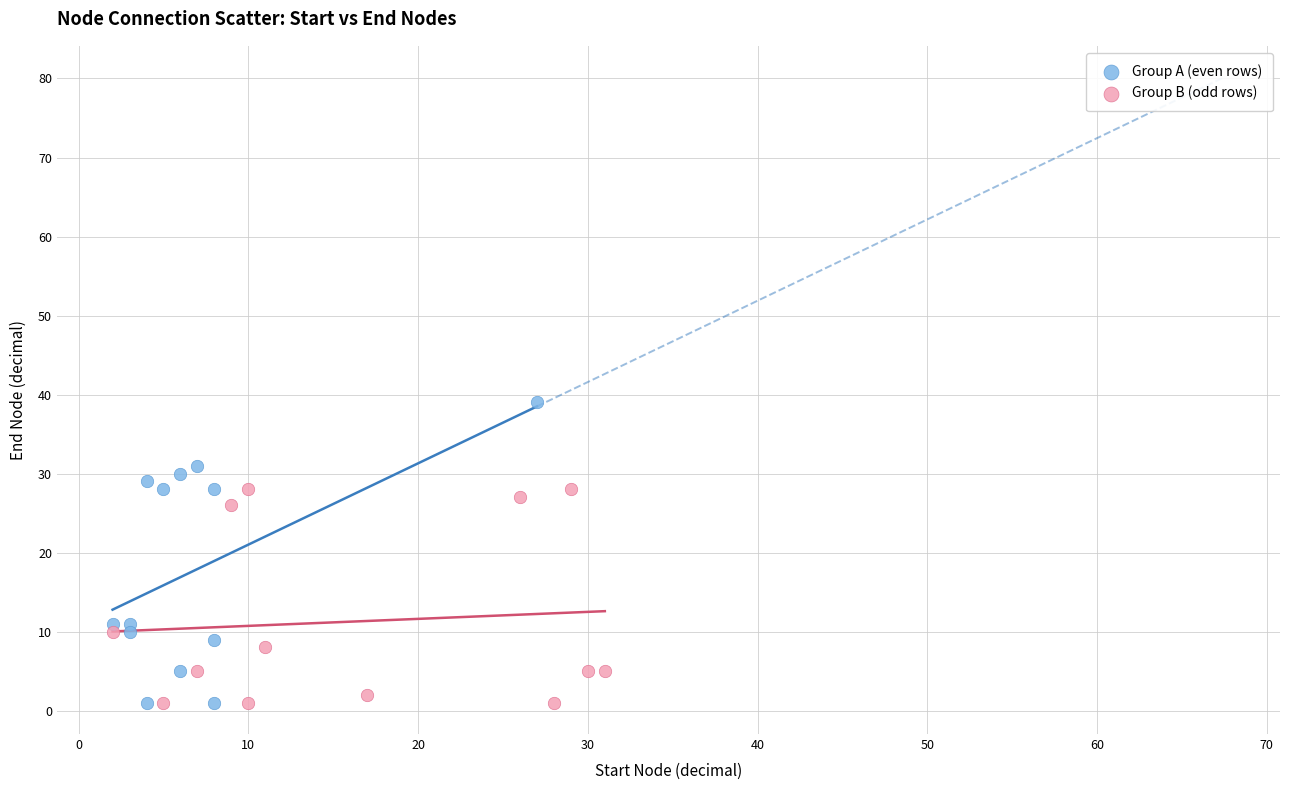

What are all the series names shown in the legend?

Group A (even rows), Group B (odd rows)